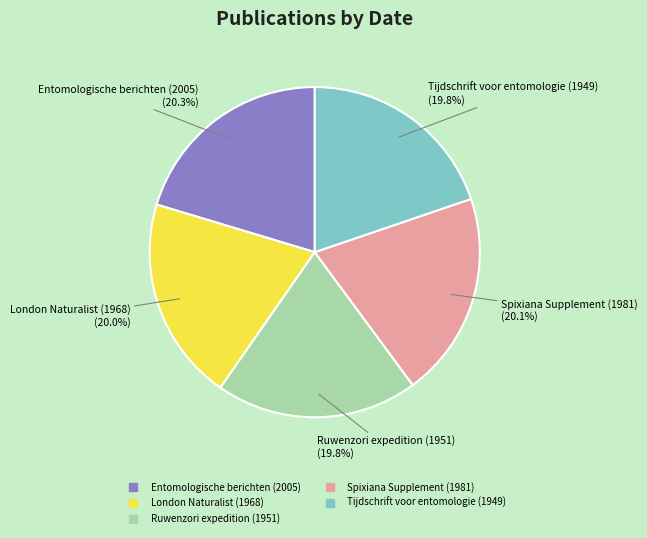

How many slices are in this pie chart?

5